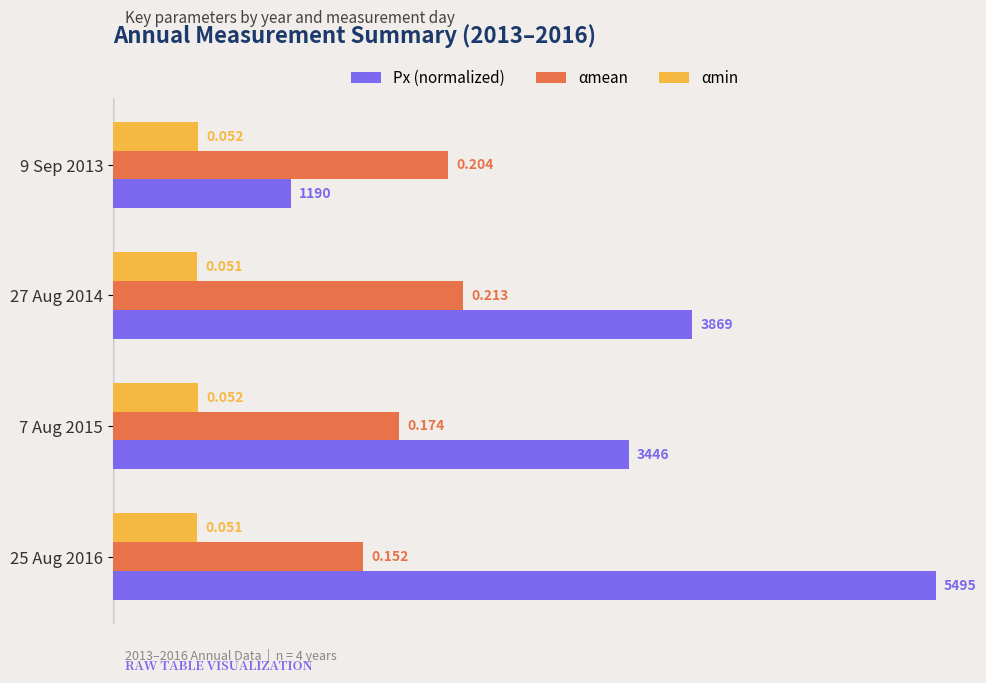

Which series has the widest spread of values?

Px (normalized)